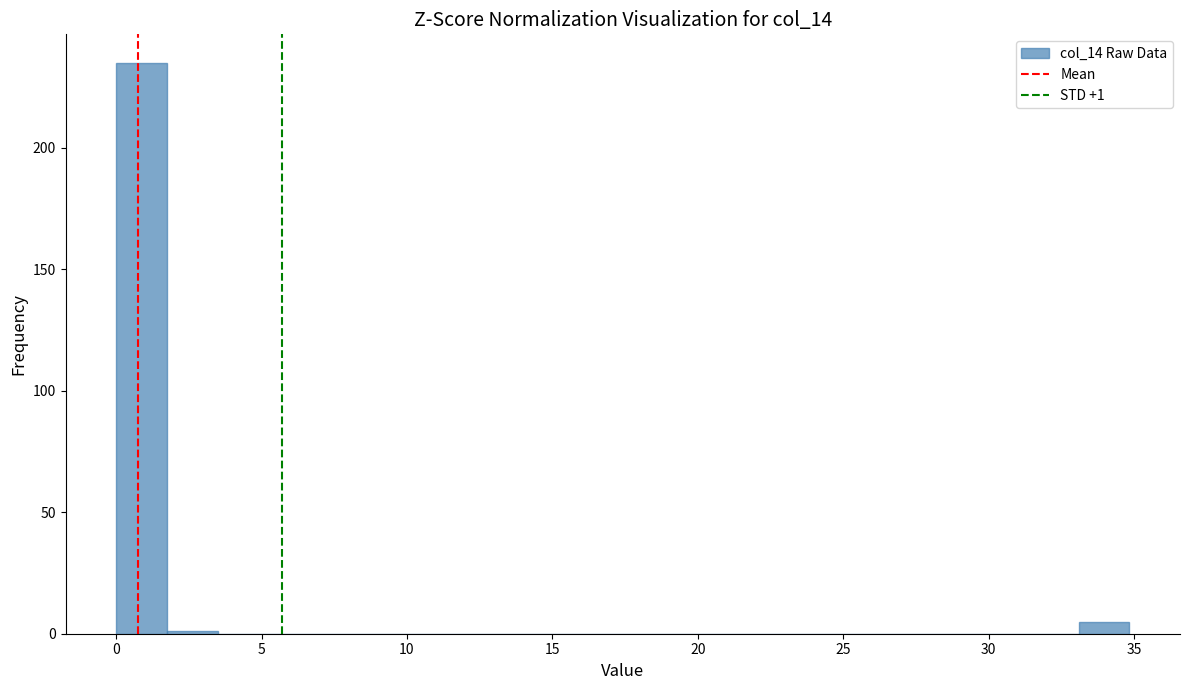

Read against the x-axis, roughly where is the centre of the tallest bar?

1.0